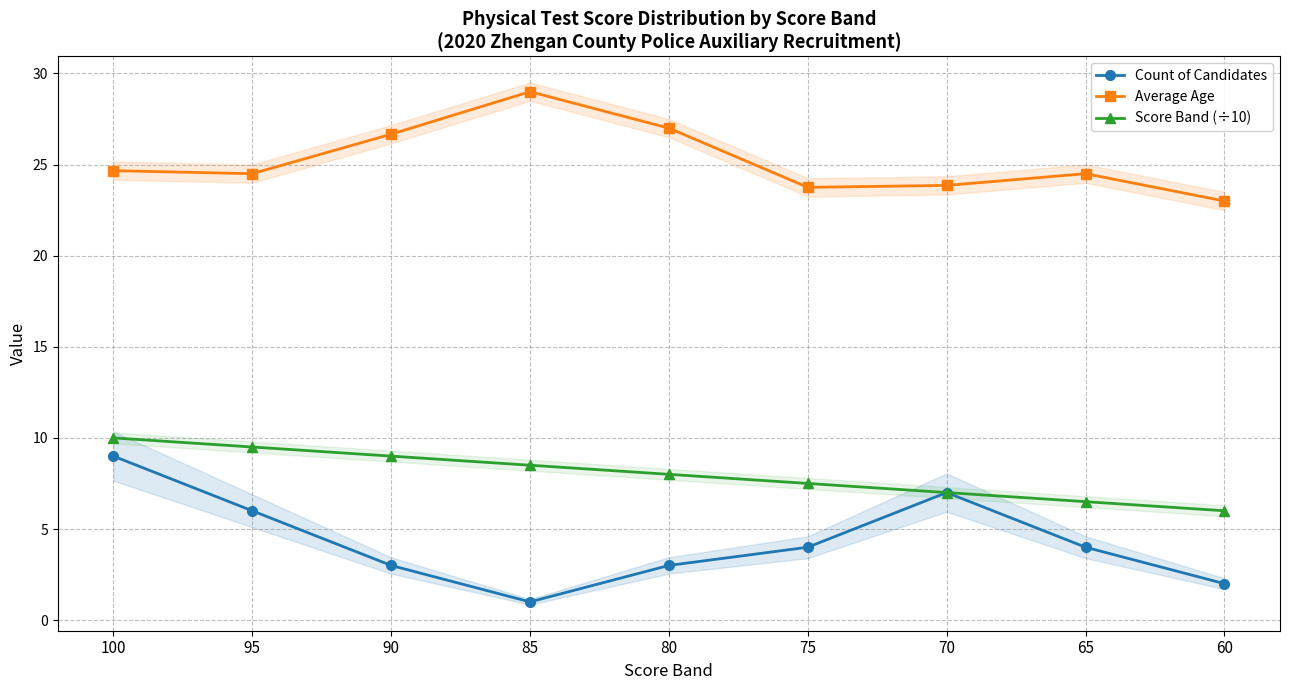

The Score Band (÷10) series shows 17.0 at 95. True or false?

False